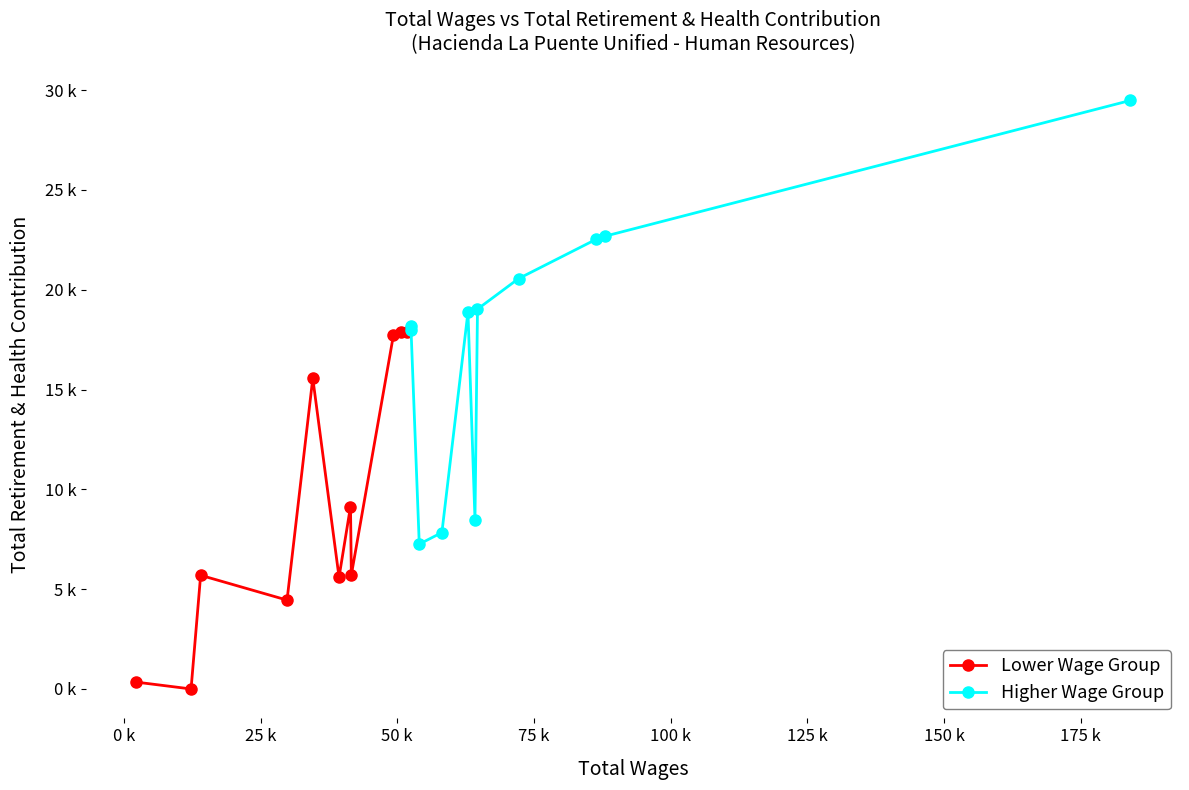

How many lines are shown in the chart?

2